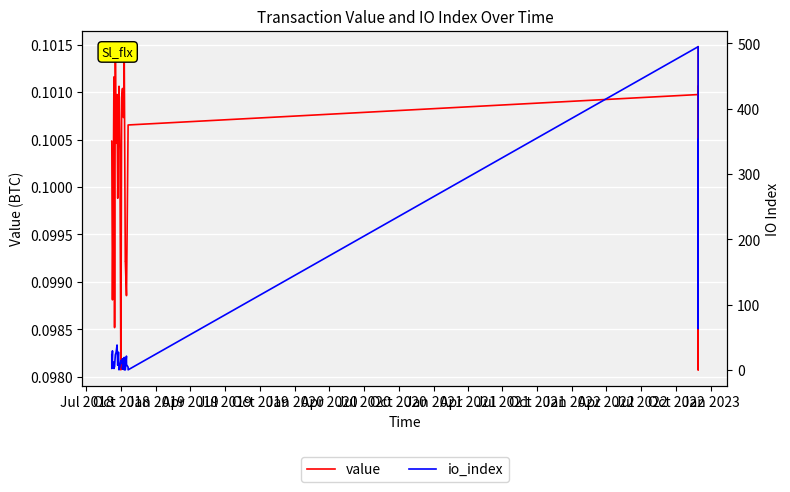

How many series are shown in this chart?

2